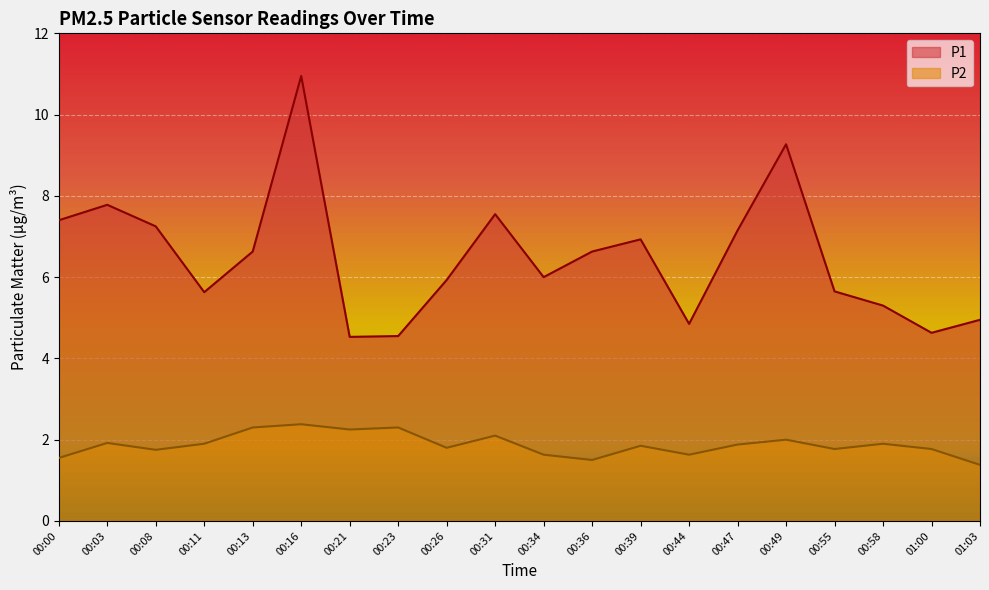

What is the difference between the highest and lowest values at 00:55?

3.9